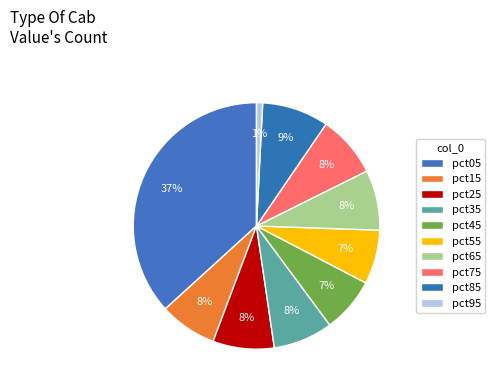

To the nearest percent, what is the combined percentage of pct55 and pct75?

15%